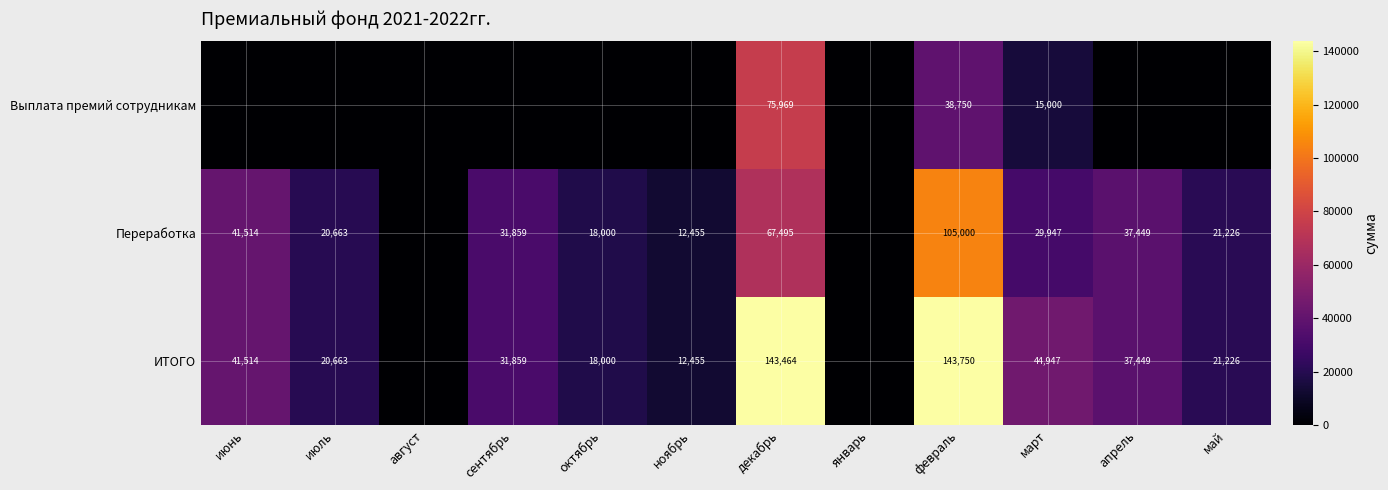

True or false: ИТОГО has a value of 21226 at май.

True